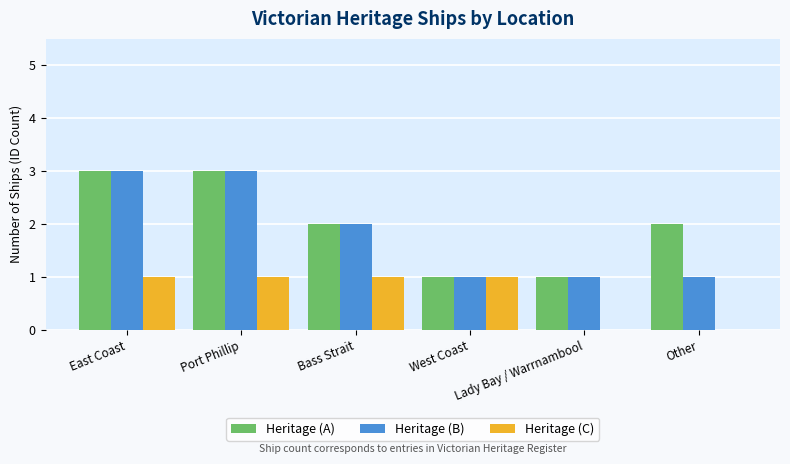

Reading right to left, transcribe all the data shown in this chart.

Heritage (A): Other=2	Lady Bay / Warrnambool=1	West Coast=1	Bass Strait=2	Port Phillip=3	East Coast=3
Heritage (B): Other=1	Lady Bay / Warrnambool=1	West Coast=1	Bass Strait=2	Port Phillip=3	East Coast=3
Heritage (C): Other=0	Lady Bay / Warrnambool=0	West Coast=1	Bass Strait=1	Port Phillip=1	East Coast=1